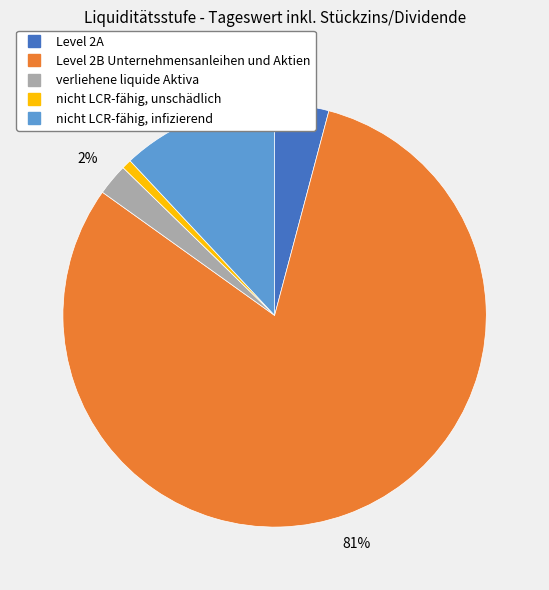

Is it true that verliehene liquide Aktiva is 2% of the pie?

True